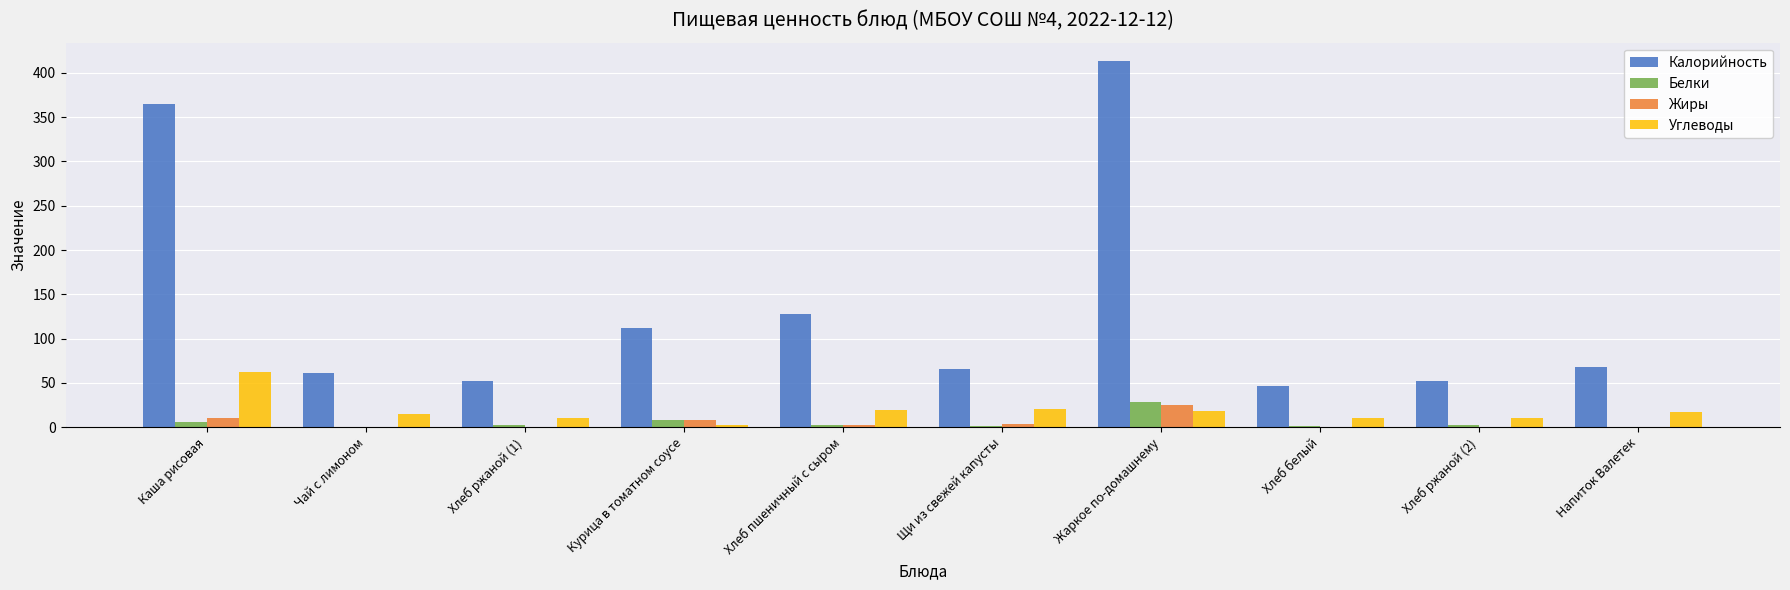

Is the value of Калорийность at Курица в томатном соусе greater than the value of Жиры at Жаркое по-домашнему?

Yes